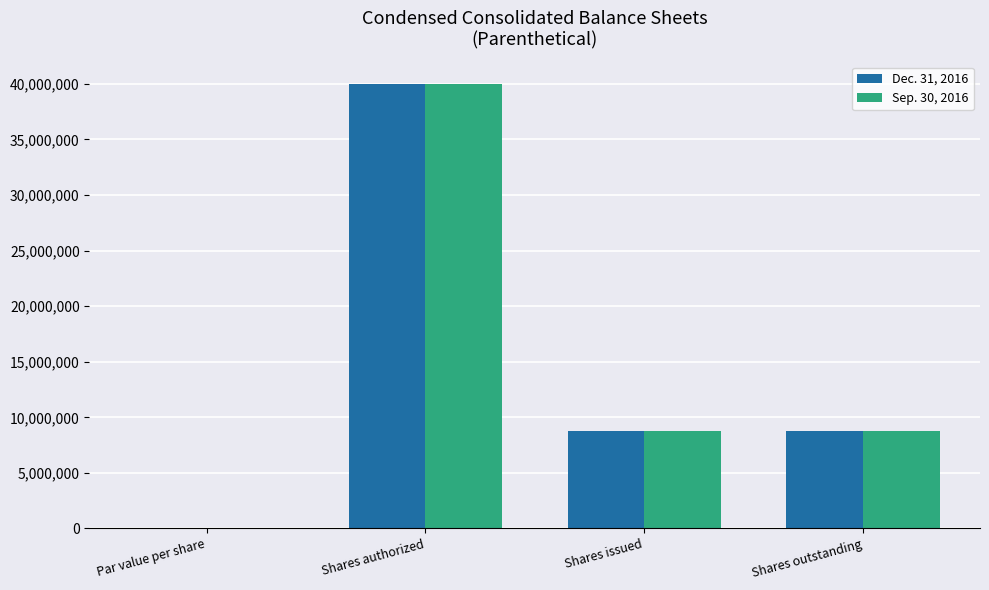

What is the sum of all Sep. 30, 2016 values?

57561660.0